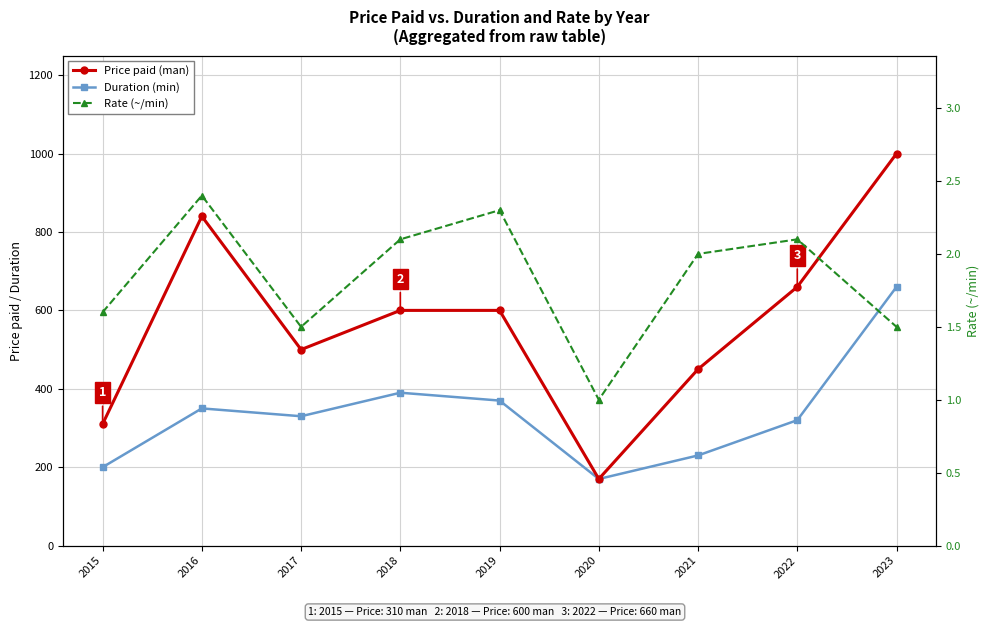

The Price paid (man) series shows 450.0 at 2021. True or false?

True